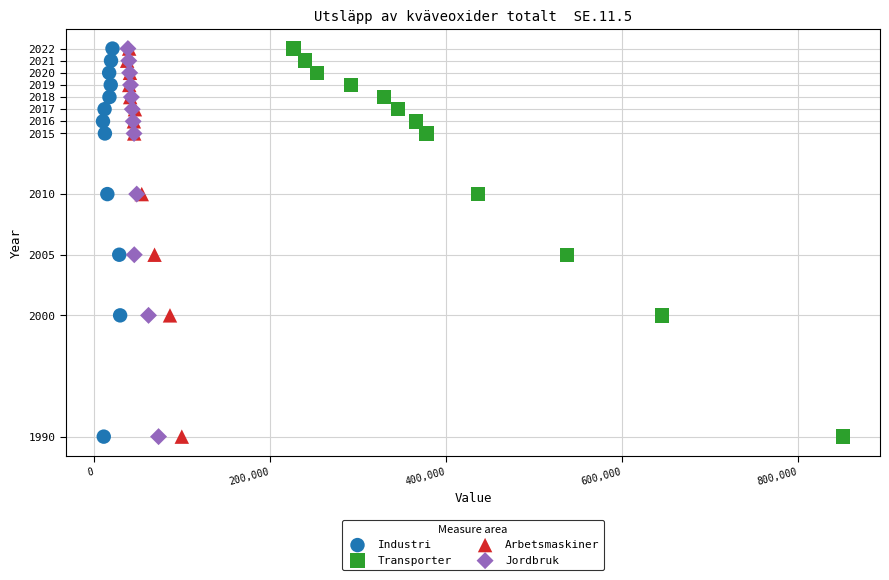

What are all the series names shown in the legend?

Industri, Transporter, Arbetsmaskiner, Jordbruk